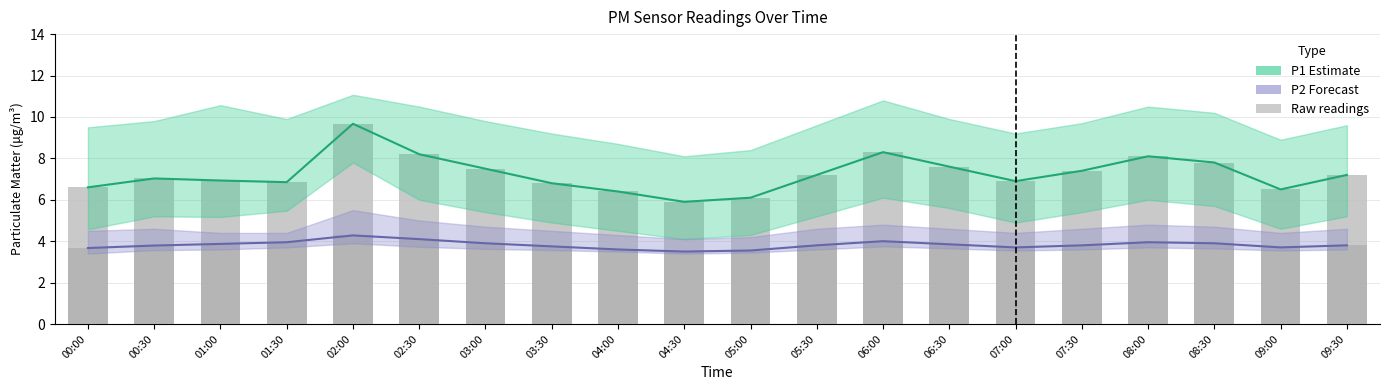

Which category has the highest value in the P2 raw series?

02:00